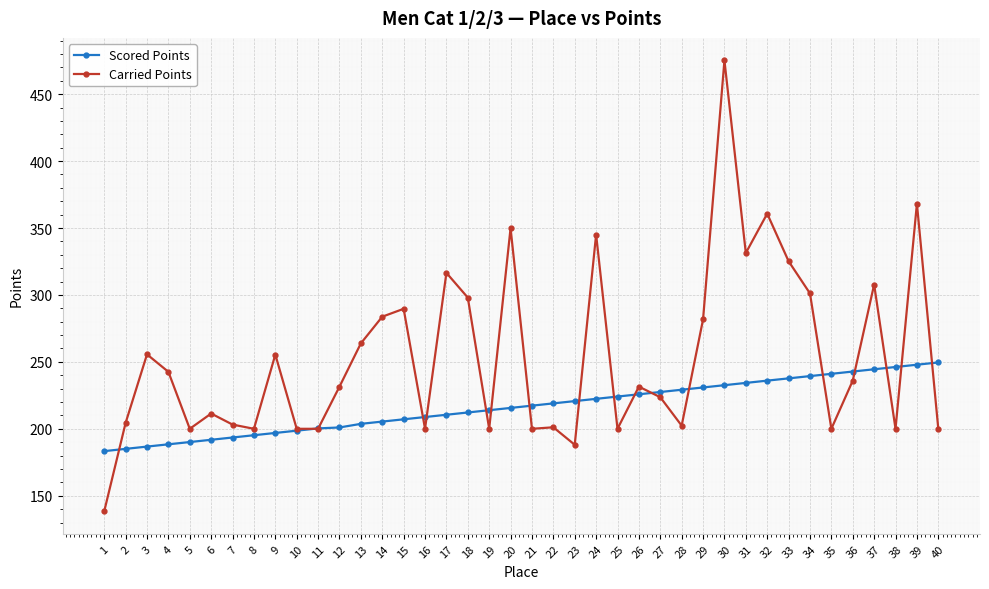

What is the sum of all Scored Points values?

8656.5